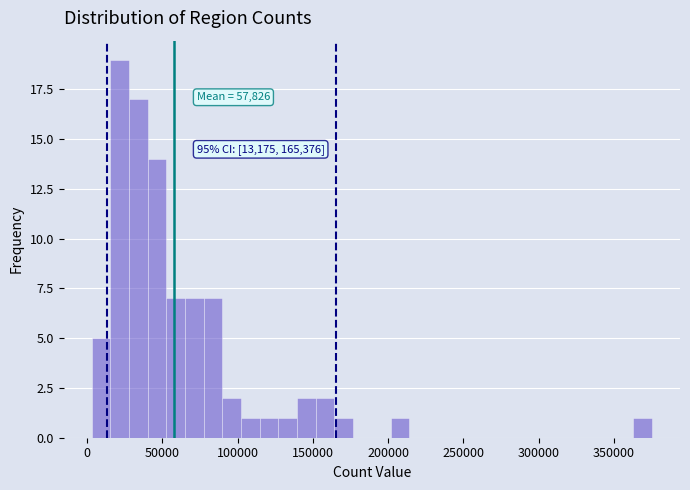

Around what value on the x-axis is the tallest bar? Give the approximate position of its centre, as read against the axis.

20000